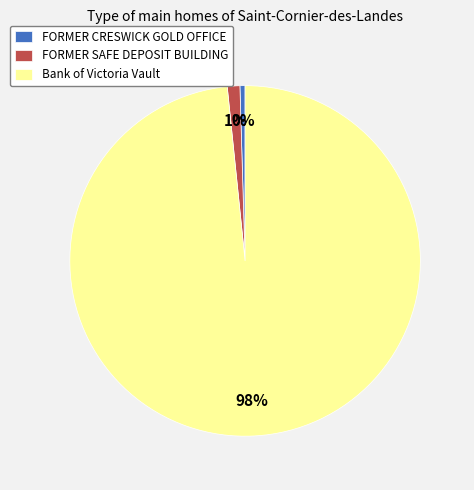

True or false: Bank of Victoria Vault accounts for 98% of the total.

True